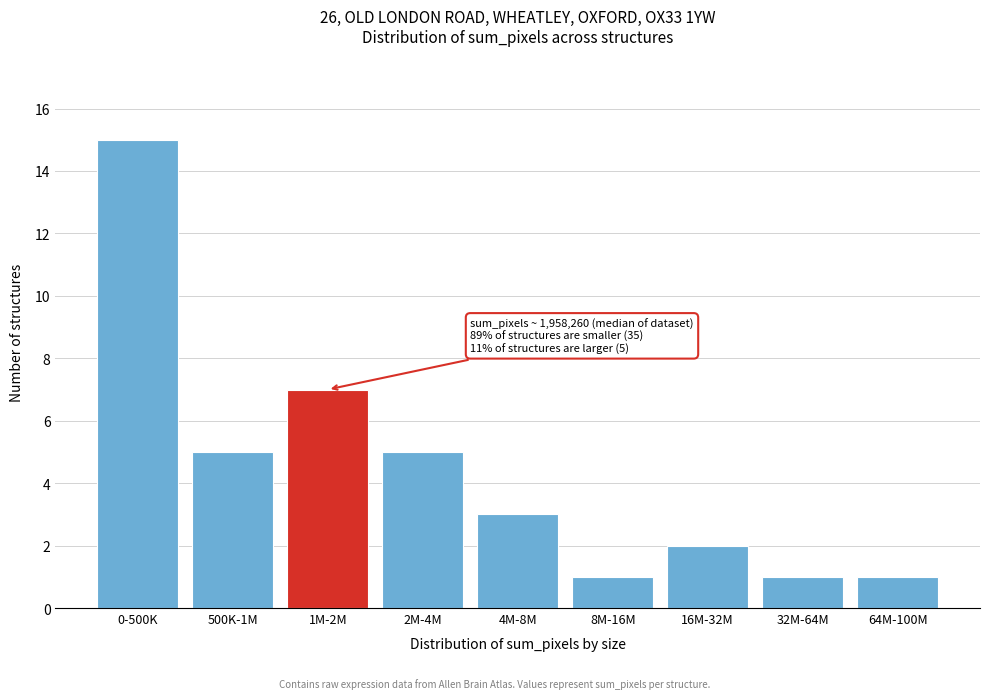

Reading left to right, what are all the values shown in this chart?

0-500K=15	500K-1M=5	1M-2M=7	2M-4M=5	4M-8M=3	8M-16M=1	16M-32M=2	32M-64M=1	64M-100M=1